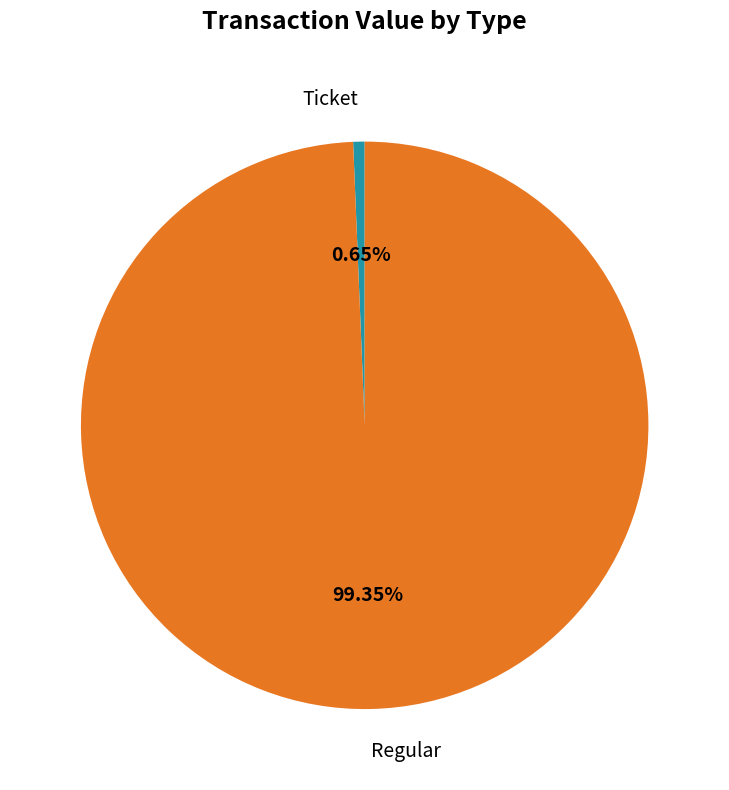

Which slice is the smallest?

Ticket